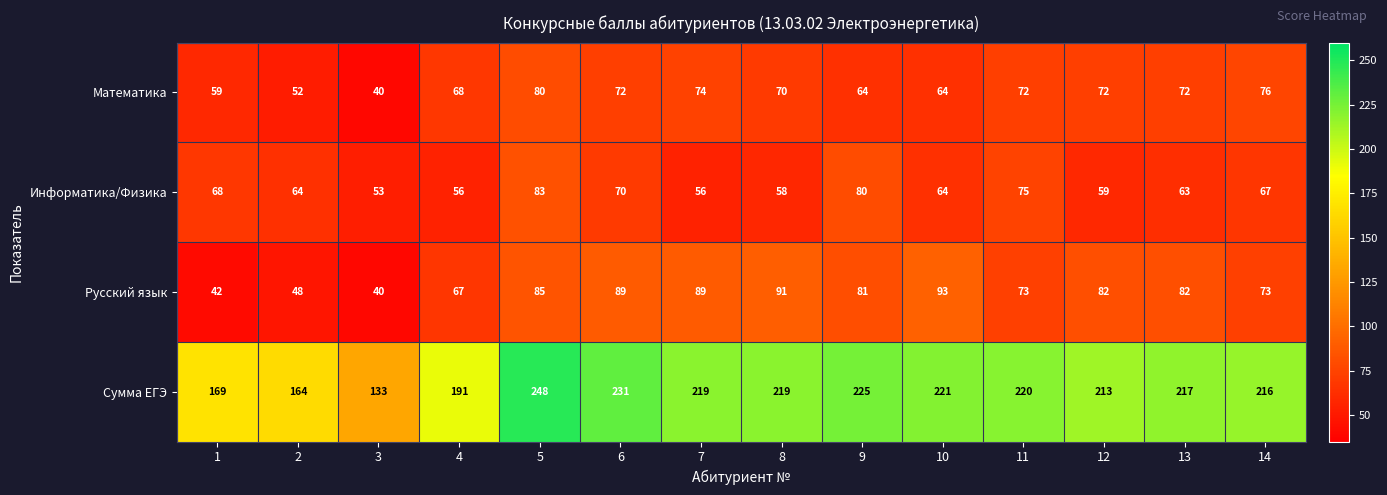

True or false: Математика has a value of 40 at 3.

True